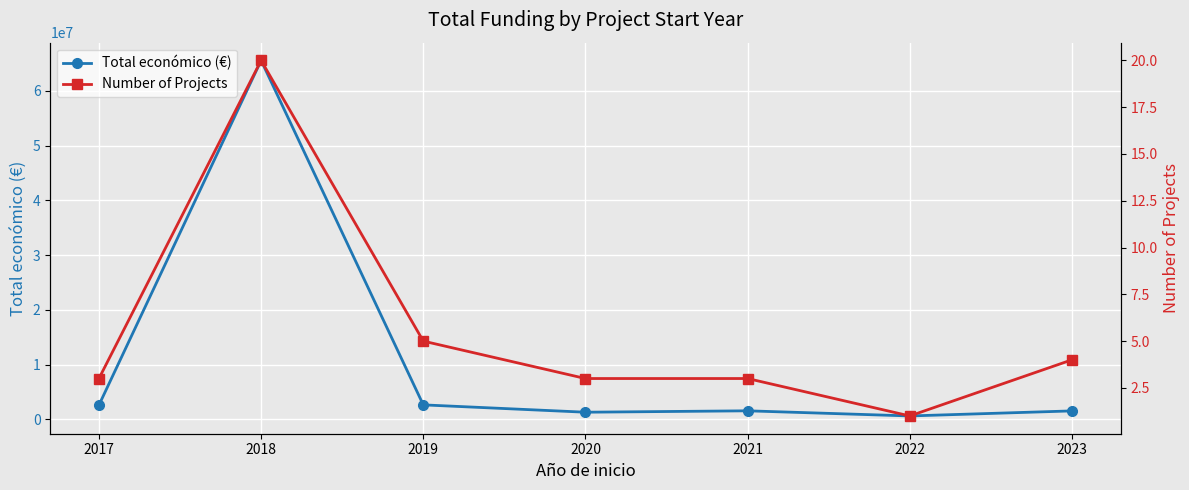

List the series in order of their overall mean, highest first.

Total económico (€), Number of Projects